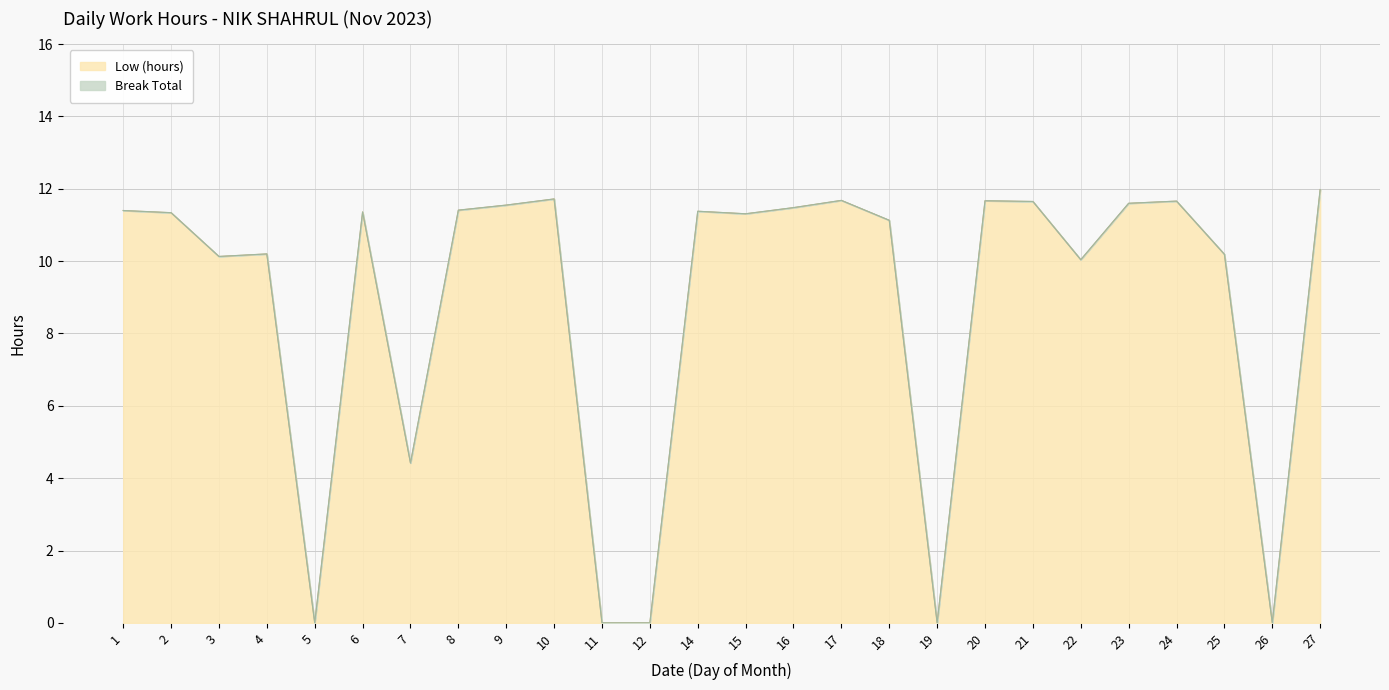

True or false: the data shows -7.5 at 12.

False